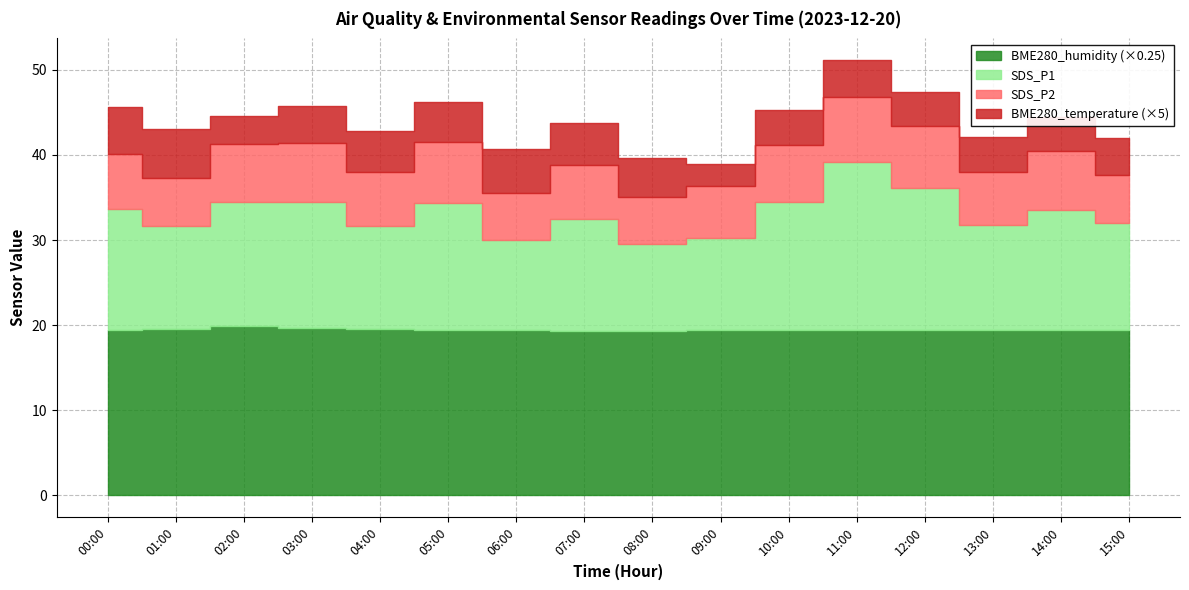

Count the number of data series in this chart.

4